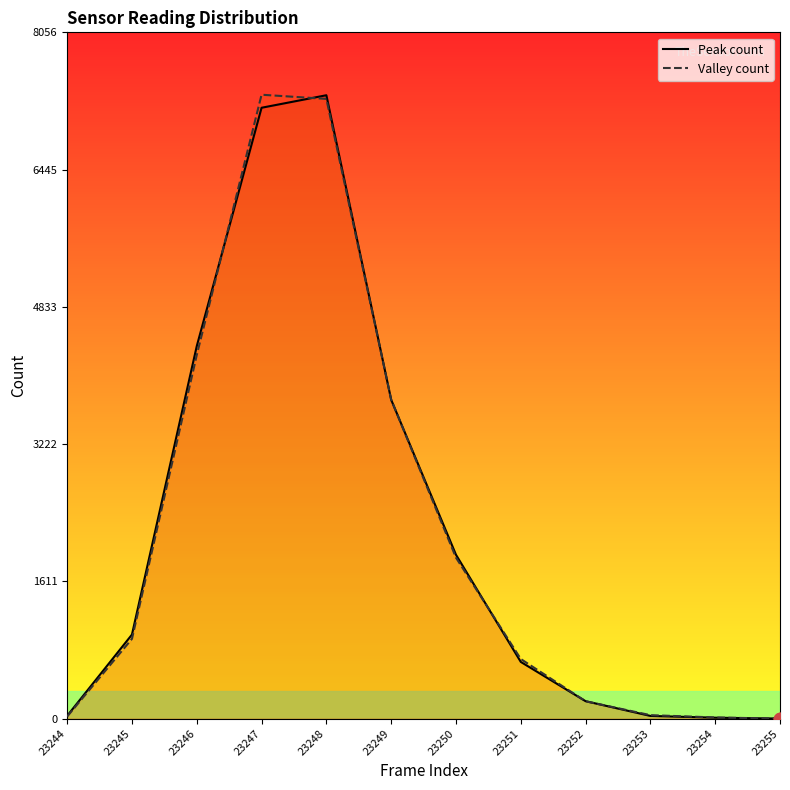

What are all the series names shown in the legend?

Peak count, Valley count